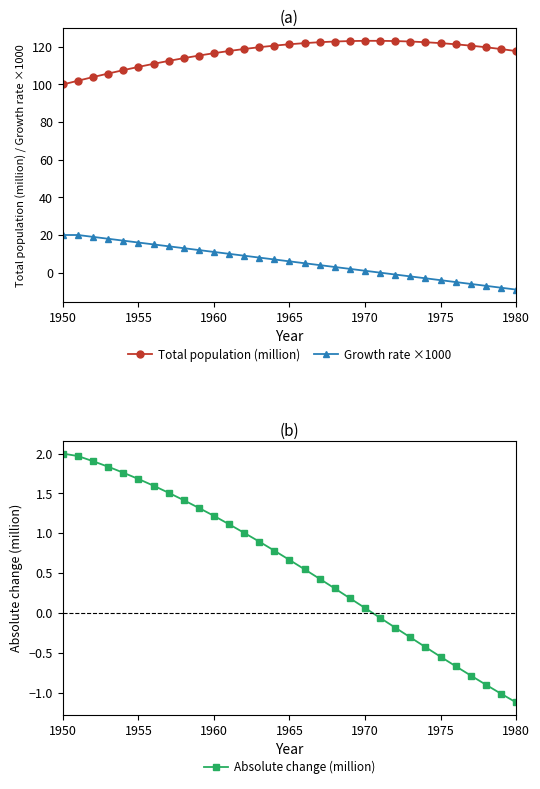

Which series ends up on top after the final intersection of Growth rate ×1000 and Absolute change (million)?

Absolute change (million)